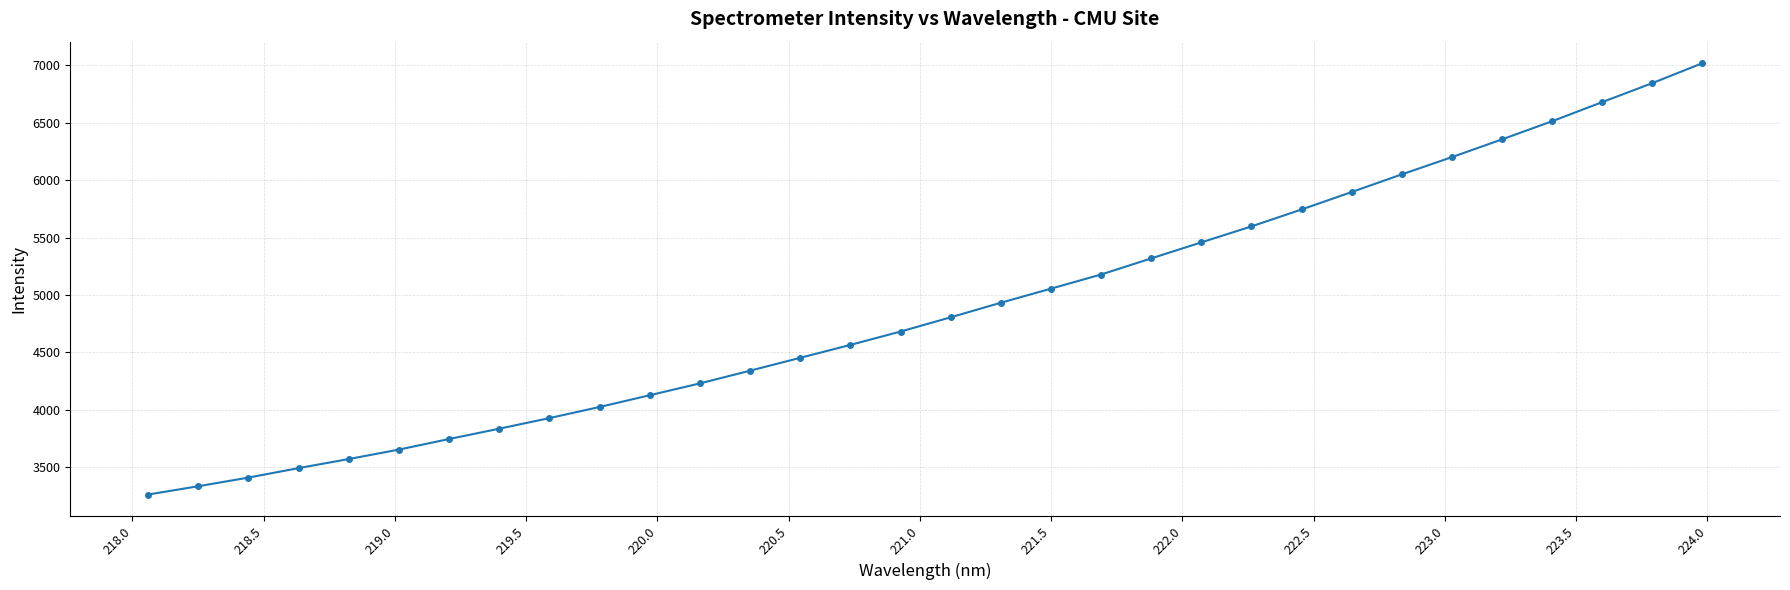

How many data points does each series have?

32